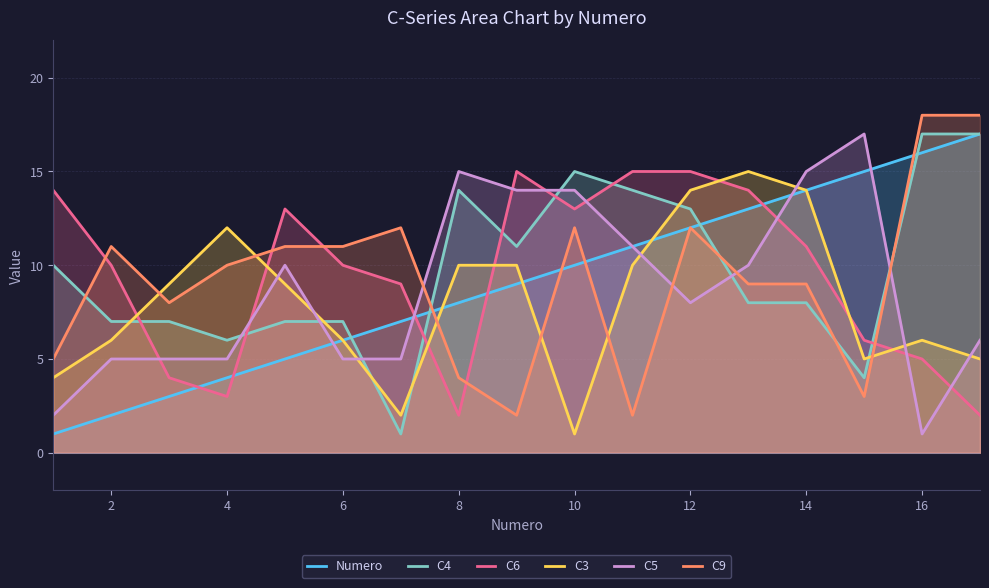

True or false: Numero and C5 cross at least once.

True